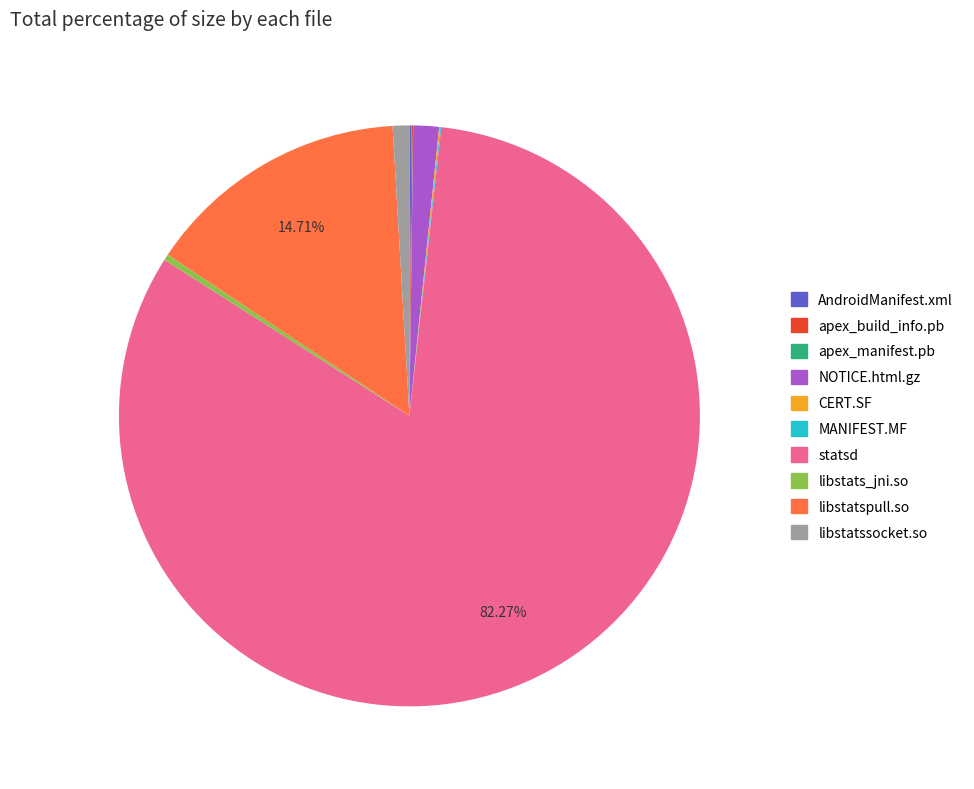

Does any single category account for the majority?

Yes